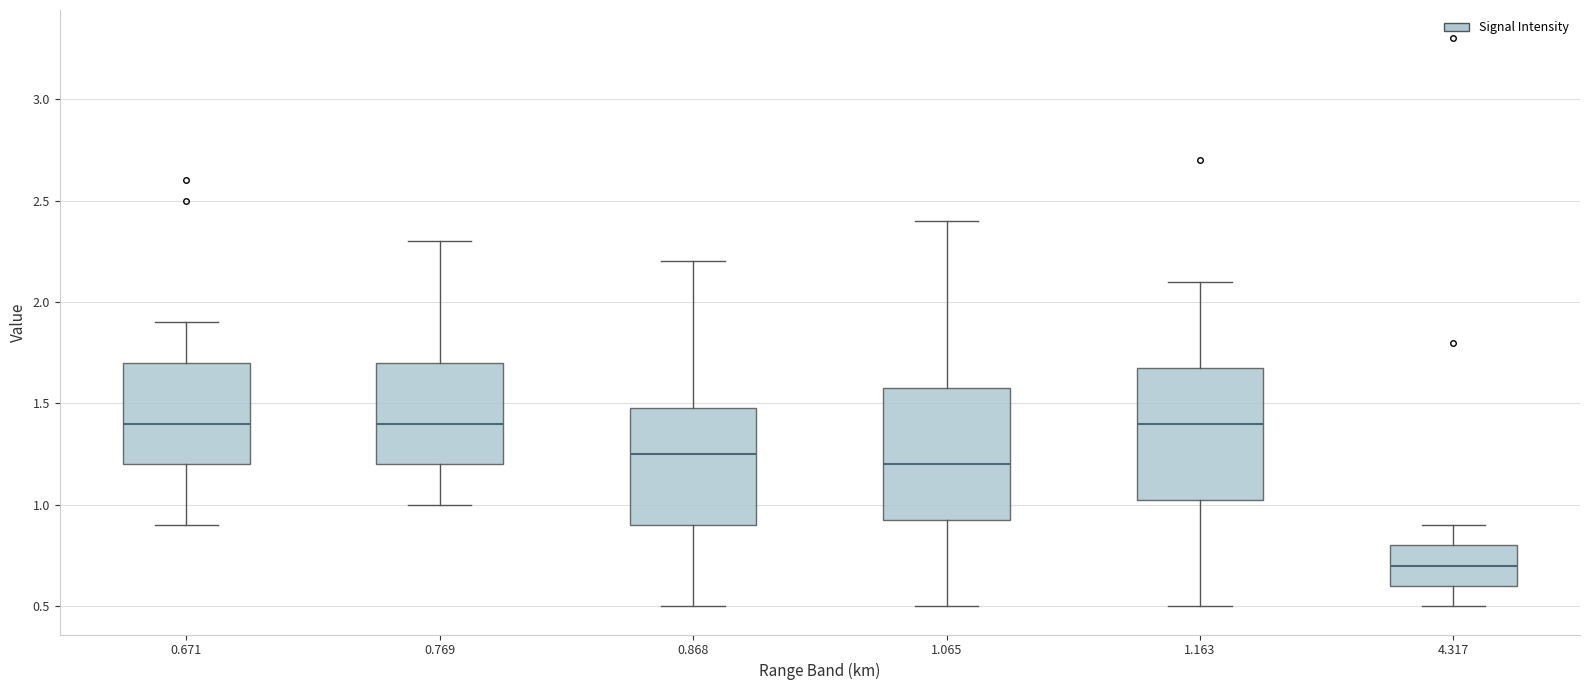

Reading left to right, read every box against the y-axis: the position of its median line, the range the box covers, and the ends of its whiskers. The values are not printed on the chart, so give them approximately, as read against the axis.

0.671: median 1.40, box 1.20 to 1.70, whiskers 0.90 to 1.90
0.769: median 1.40, box 1.20 to 1.70, whiskers 1.00 to 2.30
0.868: median 1.25, box 0.90 to 1.50, whiskers 0.50 to 2.20
1.065: median 1.20, box 0.95 to 1.60, whiskers 0.50 to 2.40
1.163: median 1.40, box 1.05 to 1.70, whiskers 0.50 to 2.10
4.317: median 0.70, box 0.60 to 0.80, whiskers 0.50 to 0.90